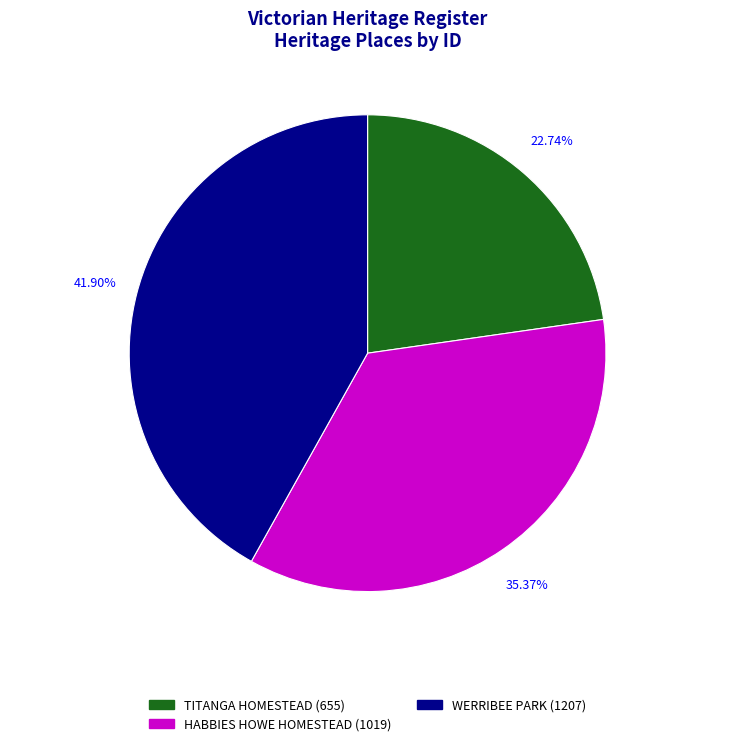

True or false: WERRIBEE PARK accounts for 42% of the total.

True